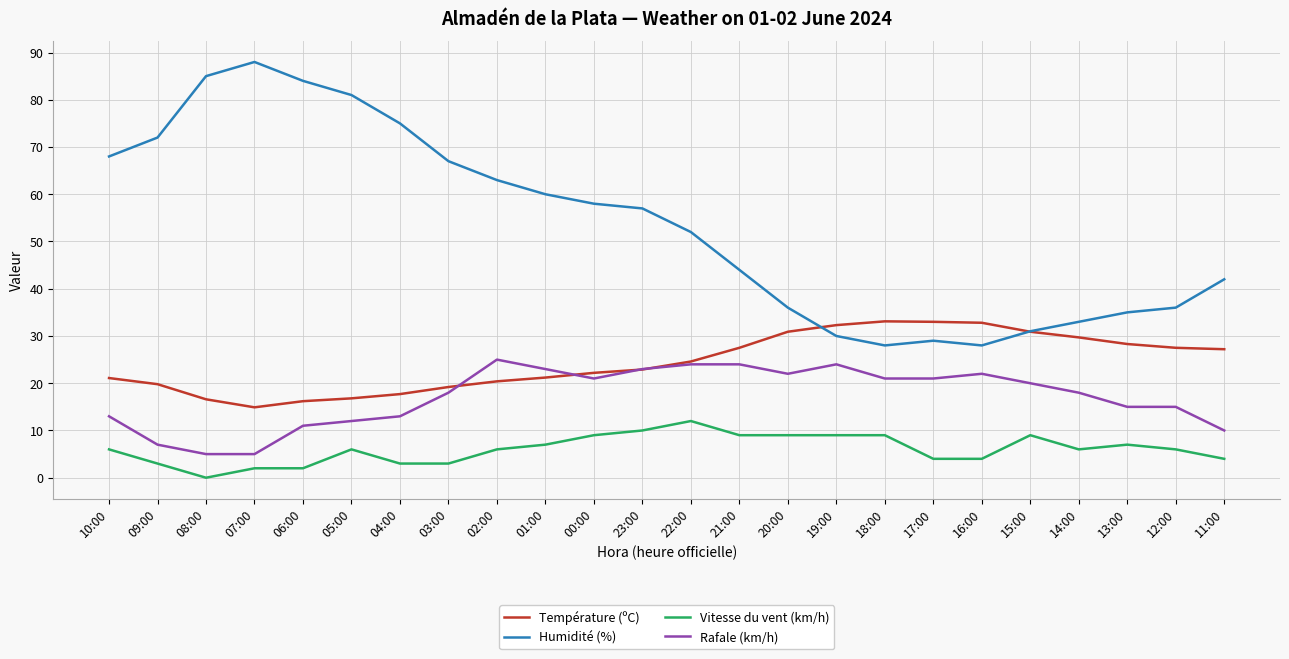

At 10:00, list the series in order from largest to smallest.

Humidité (%), Température (ºC), Rafale (km/h), Vitesse du vent (km/h)